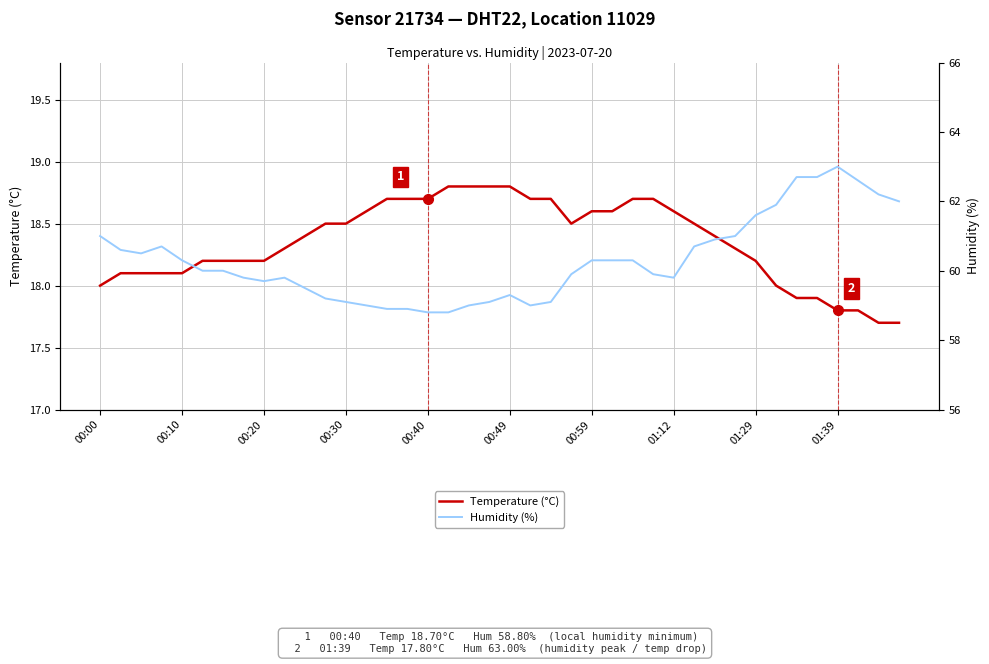

How many lines are shown in the chart?

2